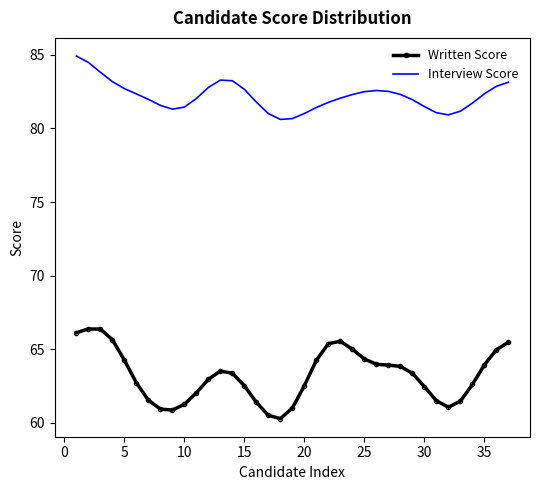

In Written Score, how many points are higher than both neighbors (excluding endpoints)?

3